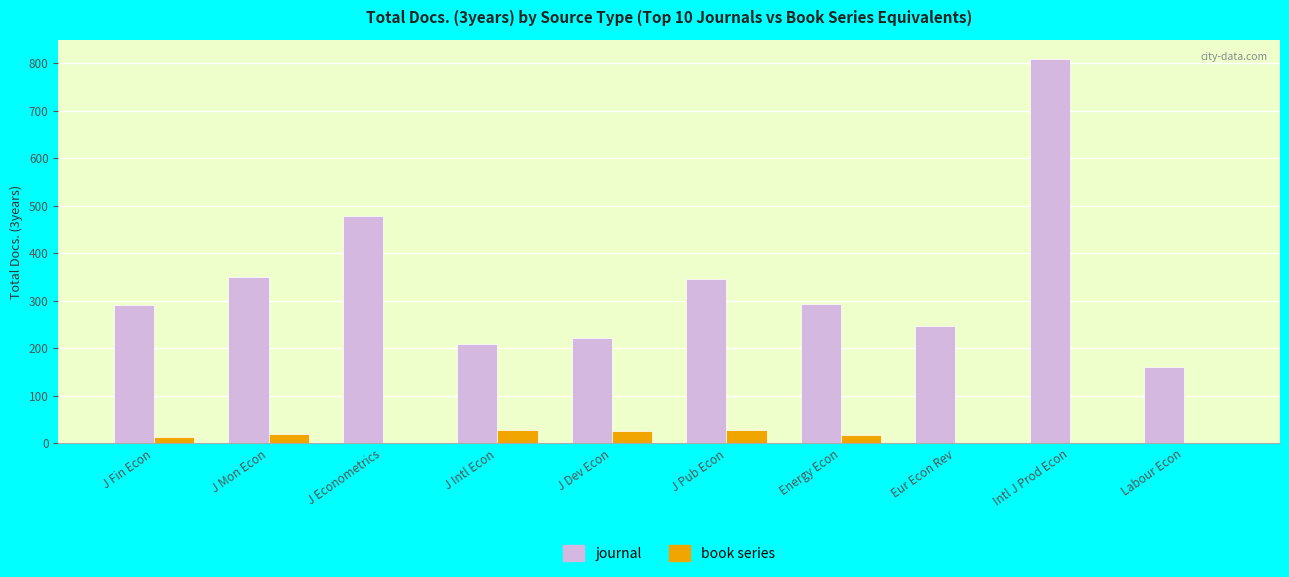

Which series has the largest total across all categories?

journal